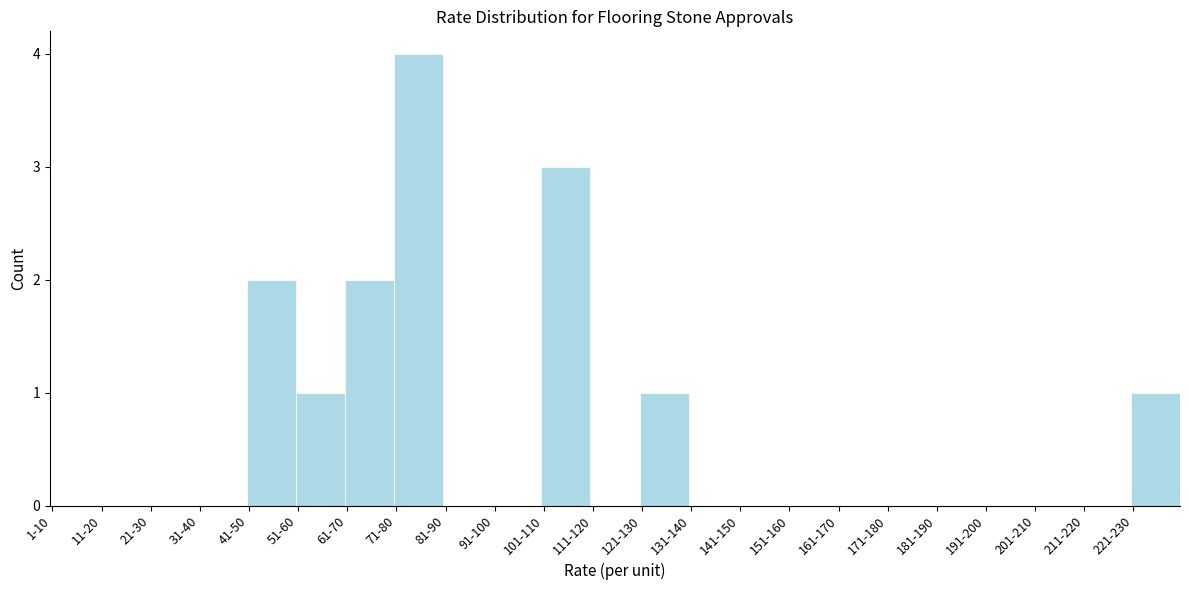

Reading left to right, what are all the values shown in this chart?

1-10=0	11-20=0	21-30=0	31-40=0	41-50=2	51-60=1	61-70=2	71-80=4	81-90=0	91-100=0	101-110=3	111-120=0	121-130=1	131-140=0	141-150=0	151-160=0	161-170=0	171-180=0	181-190=0	191-200=0	201-210=0	211-220=0	221-230=1